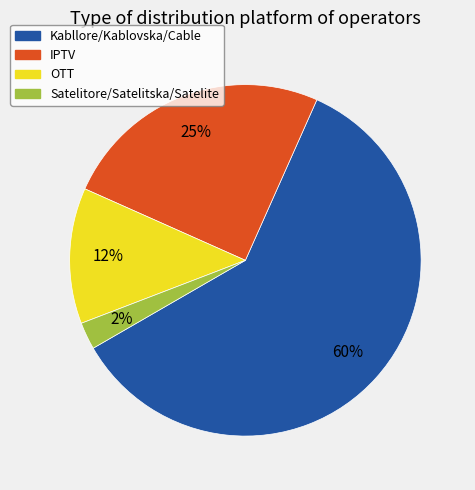

Which has a higher value, OTT or Satelitore/Satelitska/Satelite?

OTT